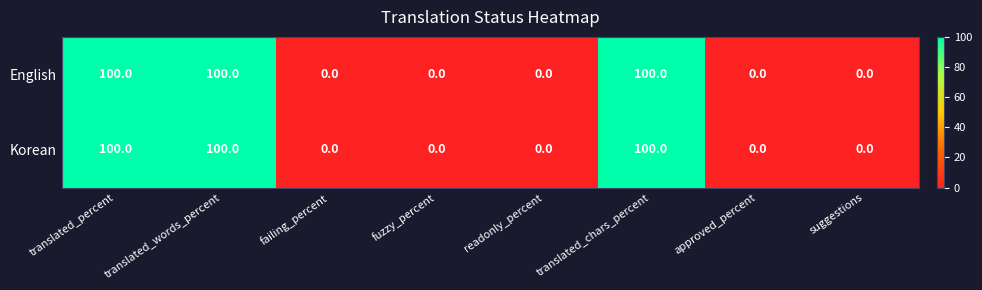

What is the total value across all series at translated_chars_percent?

200